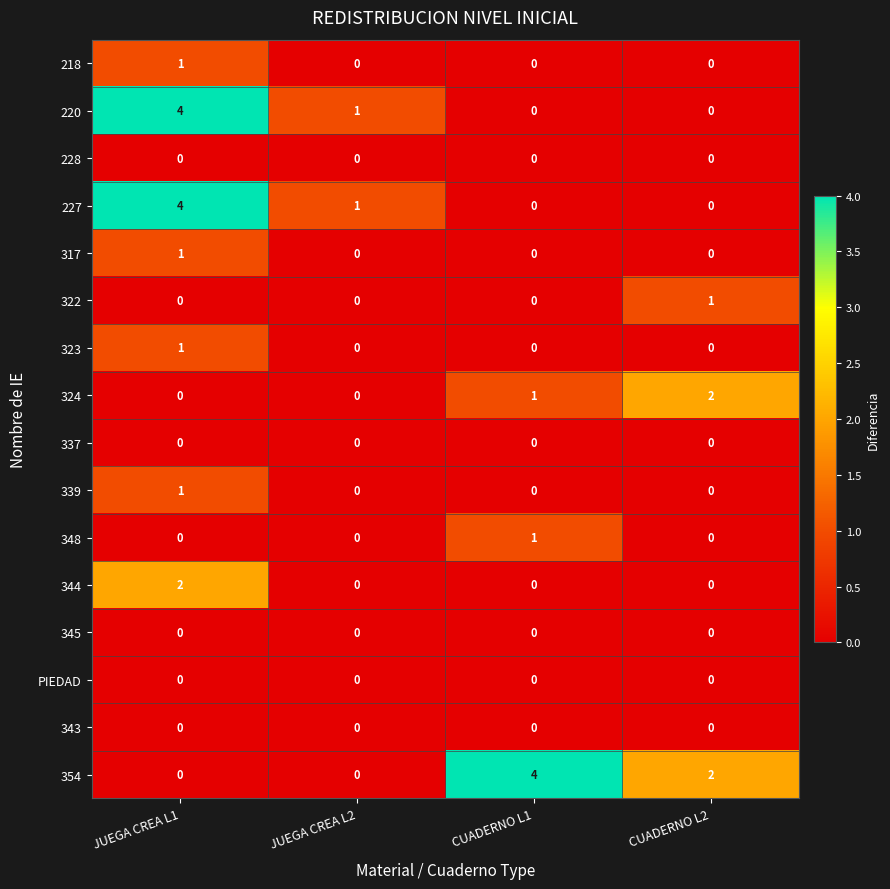

True or false: 344 has a value of -1 at CUADERNO L1.

False